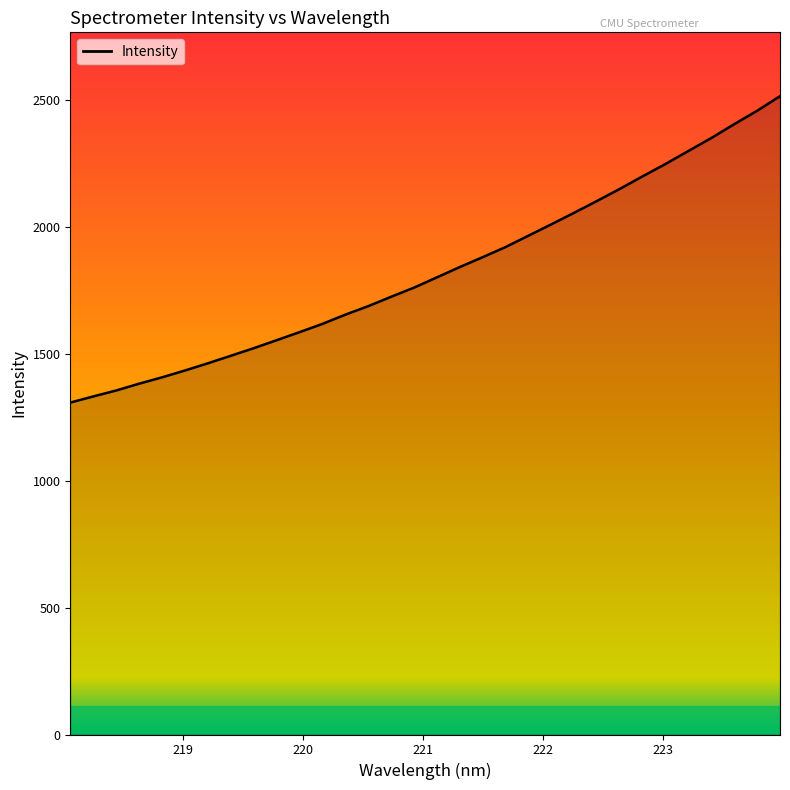

What is the minimum value shown in the chart?

1307.3